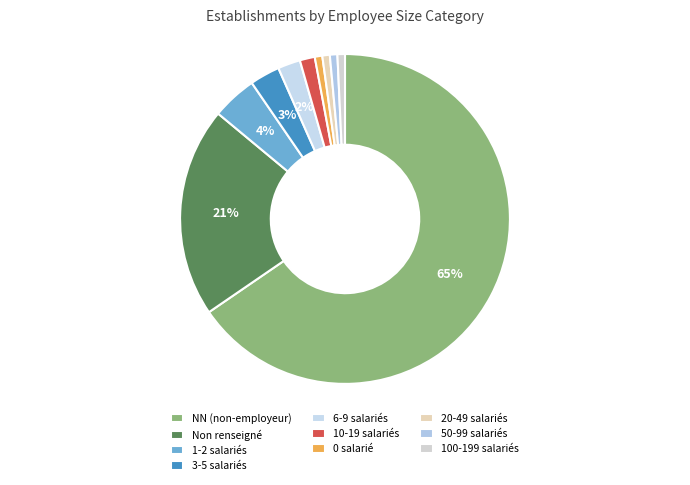

Does any single category account for the majority?

Yes